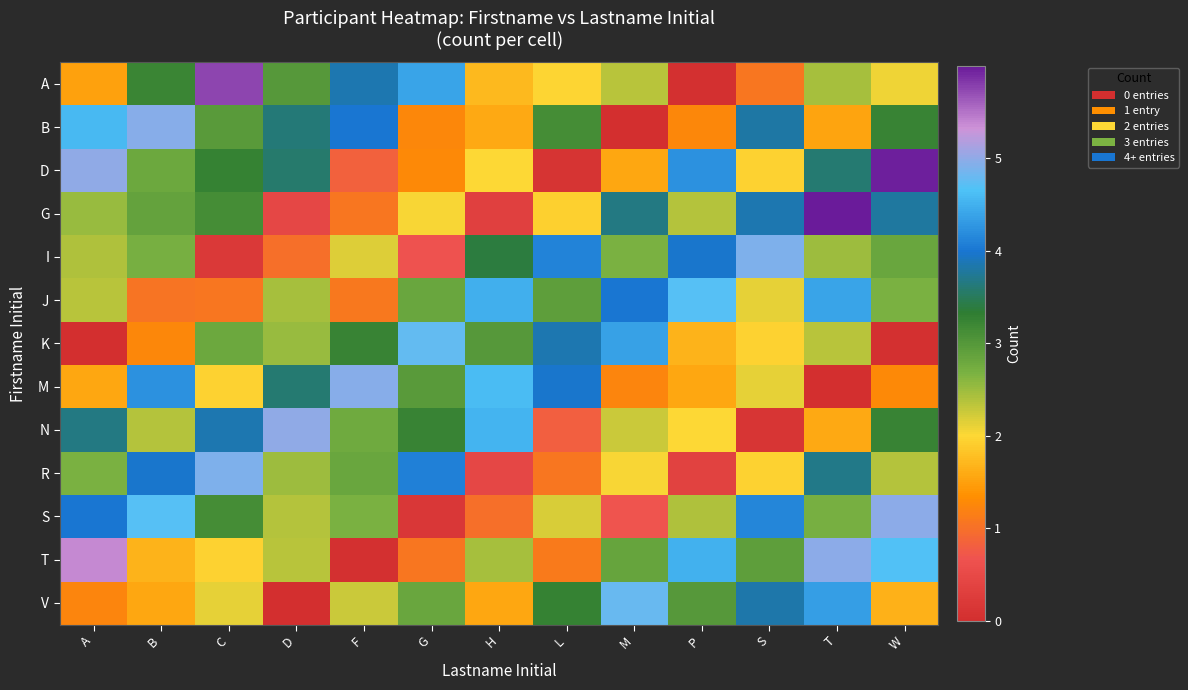

What is the greatest value displayed?

6.0